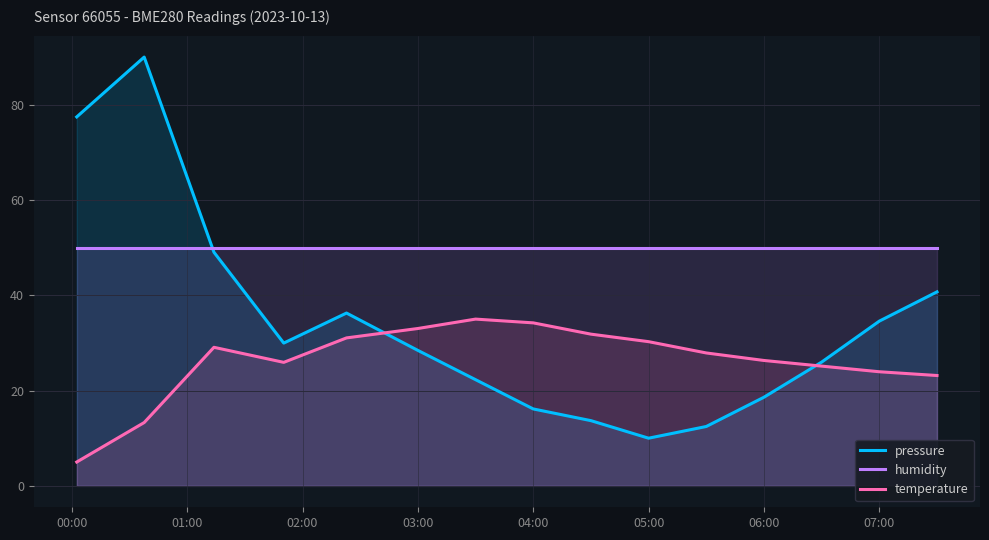

How many lines are shown in the chart?

3